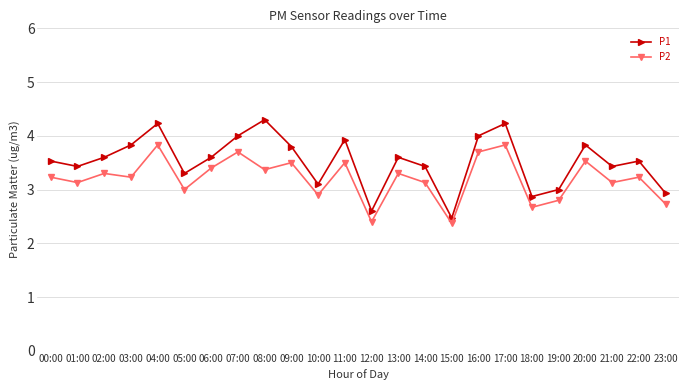

Which series changed the most between 06:00 and 16:00?

P1